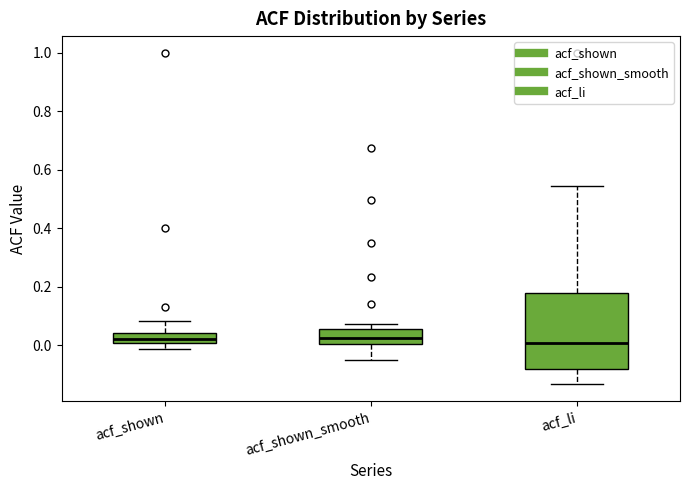

Reading left to right, read every box against the y-axis: the position of its median line, the range the box covers, and the ends of its whiskers. The values are not printed on the chart, so give them approximately, as read against the axis.

acf_shown: median 0.02, box 0.00 to 0.04, whiskers -0.02 to 0.08
acf_shown_smooth: median 0.02, box 0.00 to 0.06, whiskers -0.04 to 0.08
acf_li: median 0.00, box -0.08 to 0.18, whiskers -0.14 to 0.54